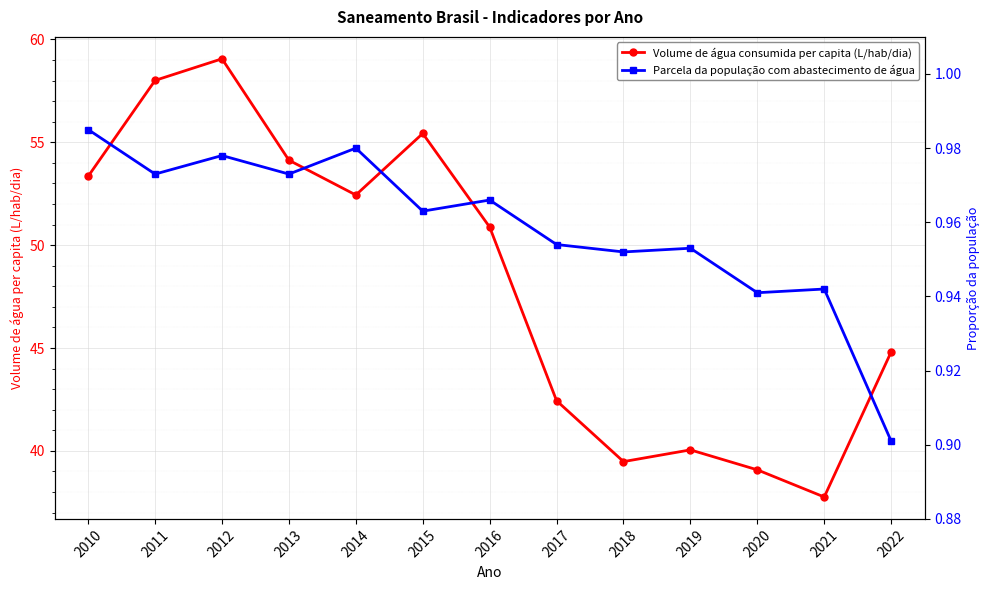

Is this an area chart (filled region under the line)?

No